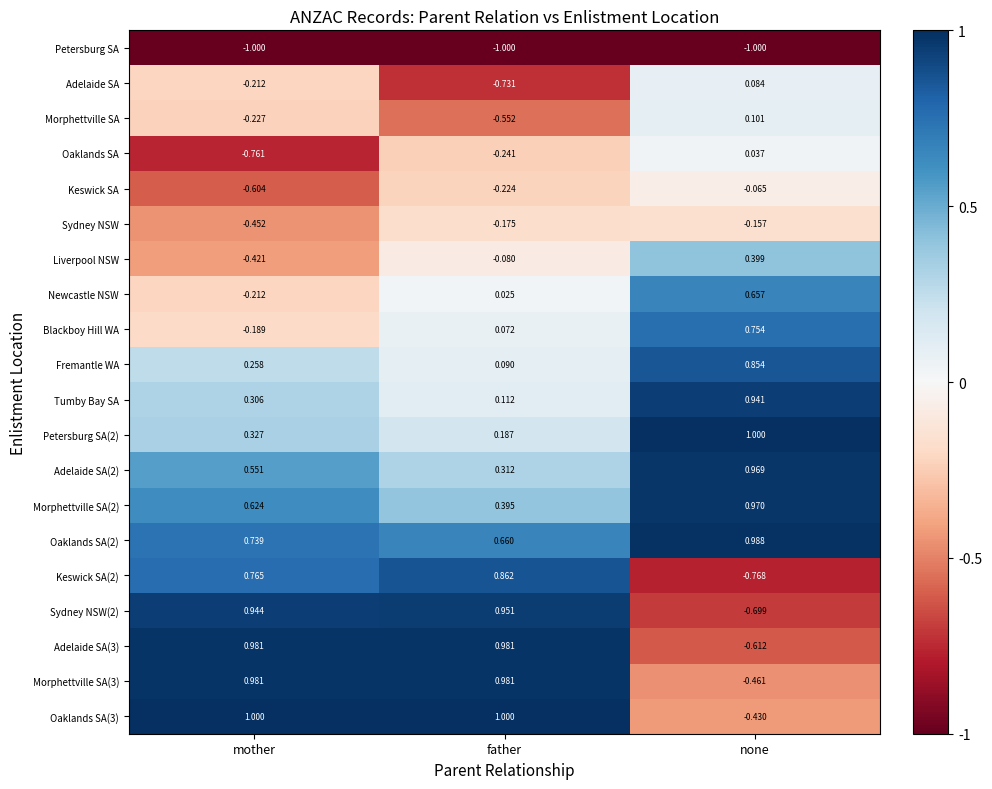

What is the maximum value shown in the chart?

1.0